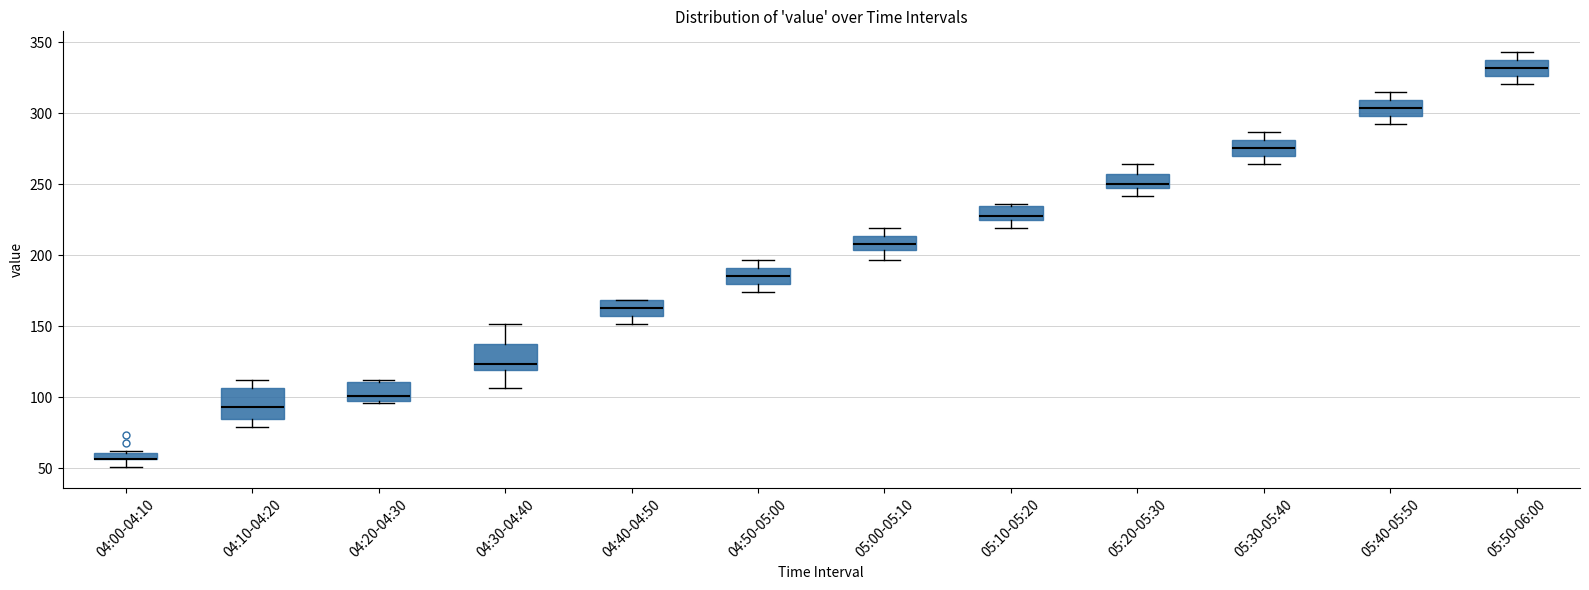

Where does the lower whisker of the box for 04:10-04:20 end on the y-axis? The values are not printed on the chart, so give them approximately, as read against the axis.

80